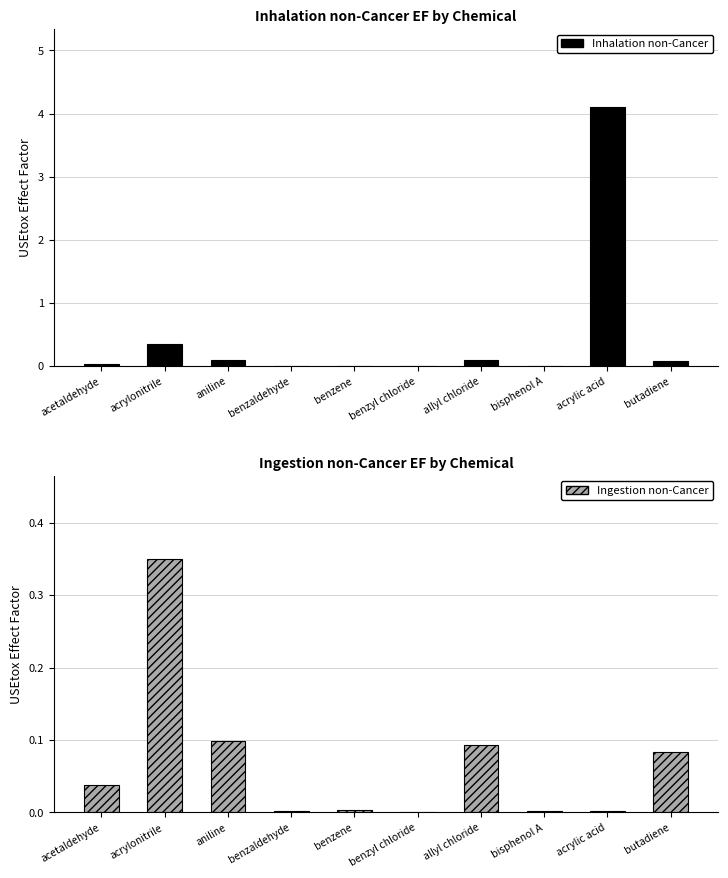

Which series has the largest total across all categories?

Inhalation non-Cancer